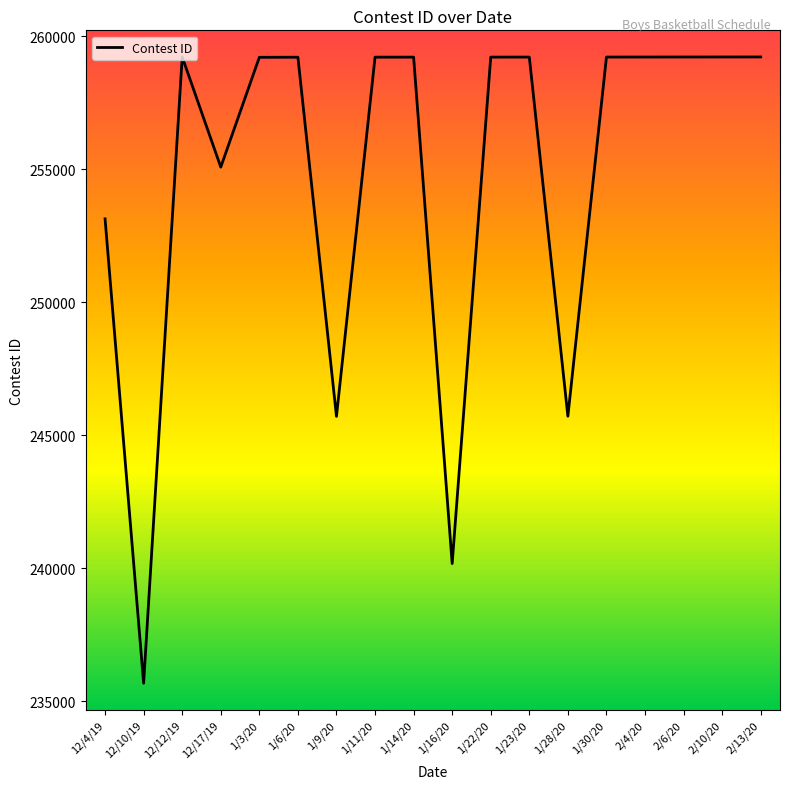

What is the average value?

254783